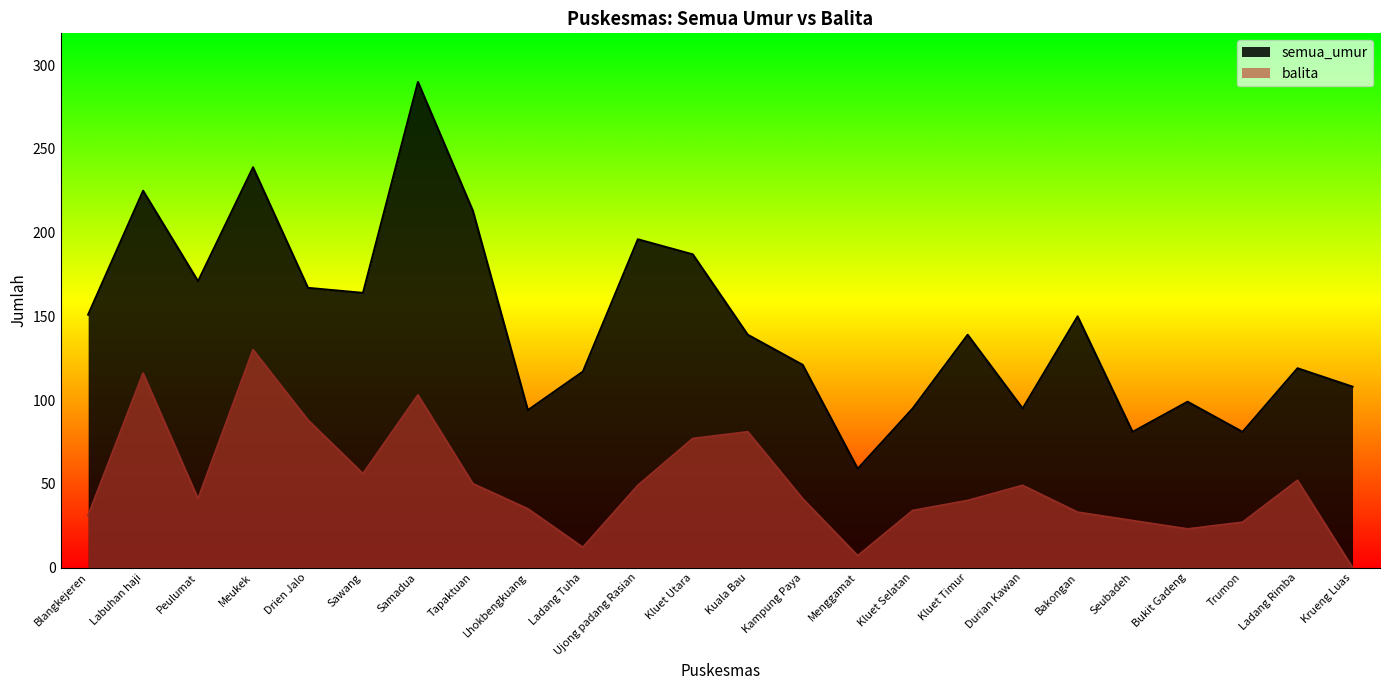

What is the difference between the highest and lowest values at Bukit Gadeng?

76